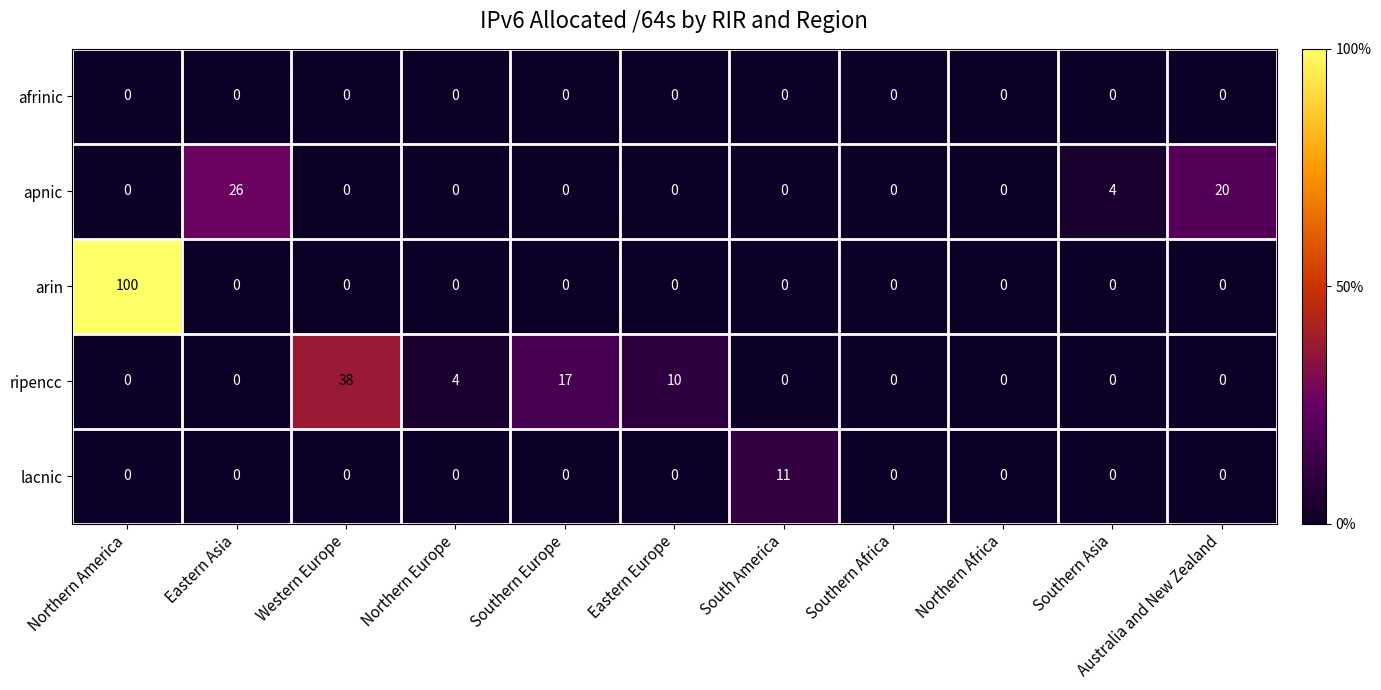

Between Western Europe and Northern Europe, which series saw the biggest shift?

ripencc